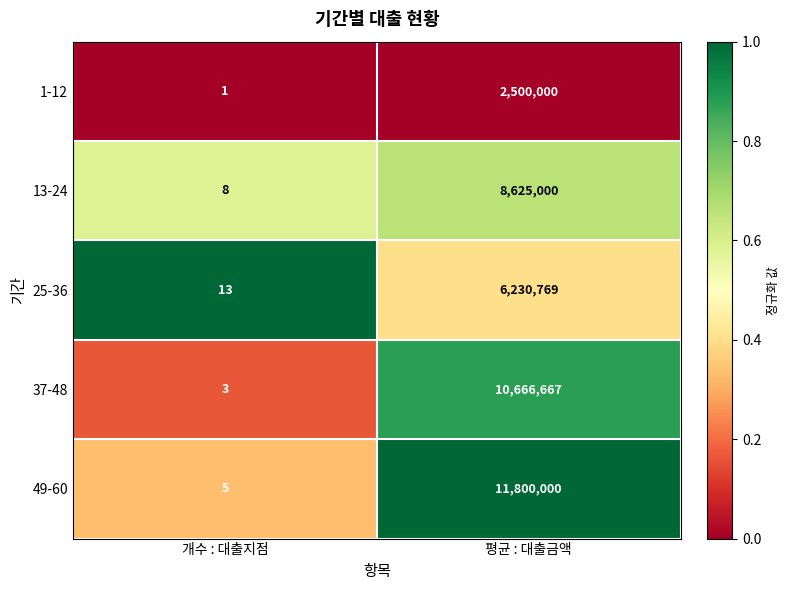

Which label corresponds to the smallest value in the chart?

개수 : 대출지점